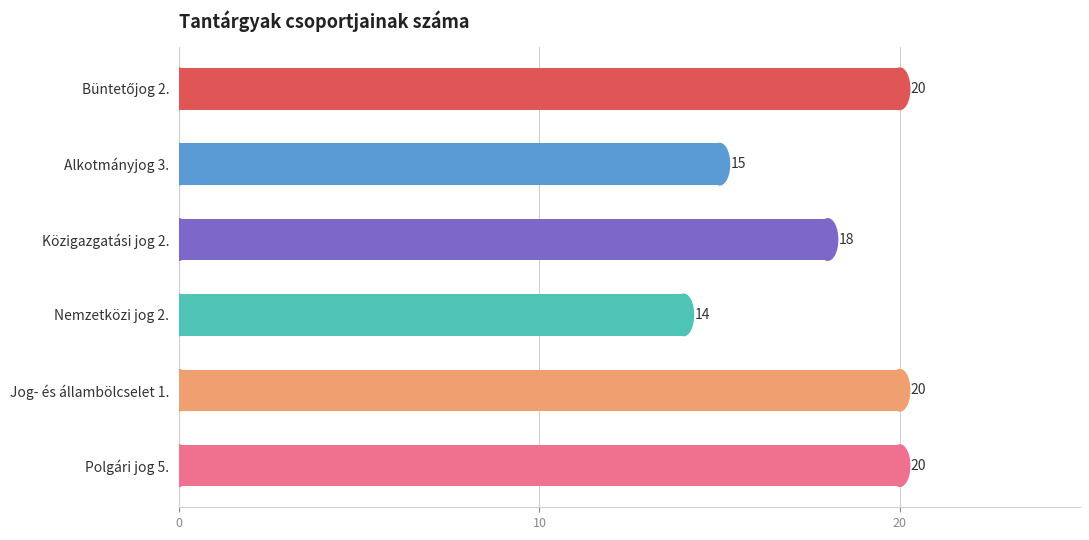

Between Alkotmányjog 3. and Jog- és állambölcselet 1., which is larger?

Jog- és állambölcselet 1.